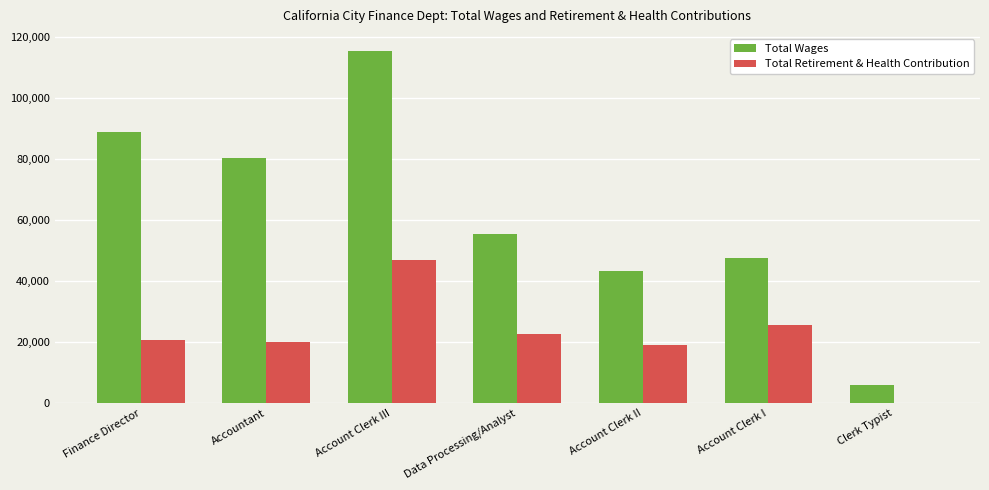

Read the Total Wages value at Clerk Typist.

6004